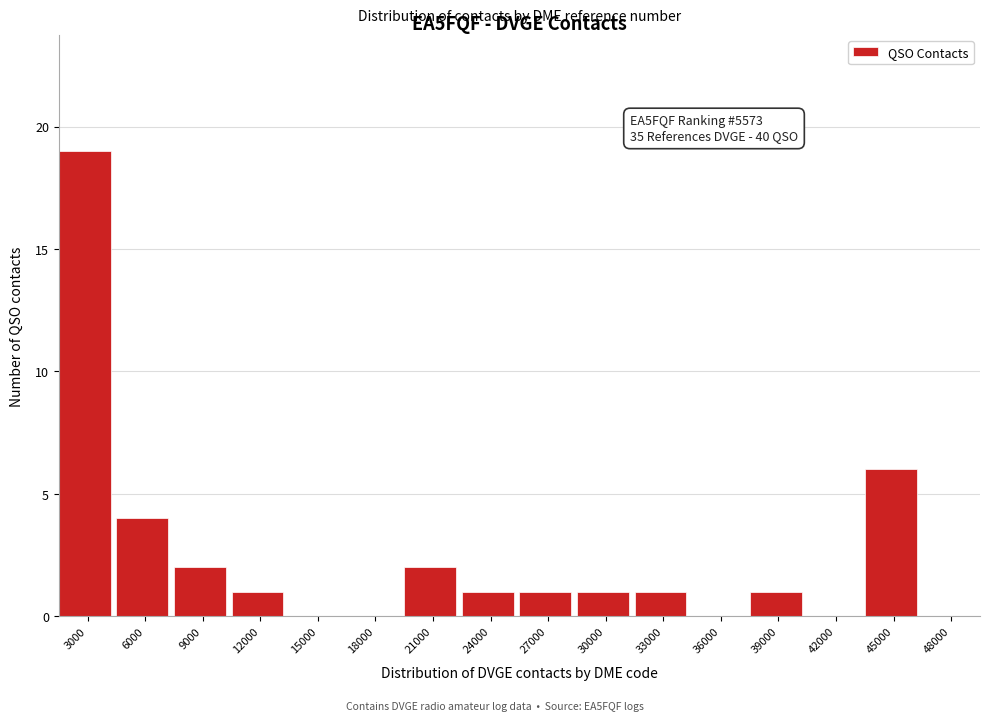

Reading left to right, transcribe all the data shown in this chart.

3000=19	6000=4	9000=2	12000=1	15000=0	18000=0	21000=2	24000=1	27000=1	30000=1	33000=1	36000=0	39000=1	42000=0	45000=6	48000=0